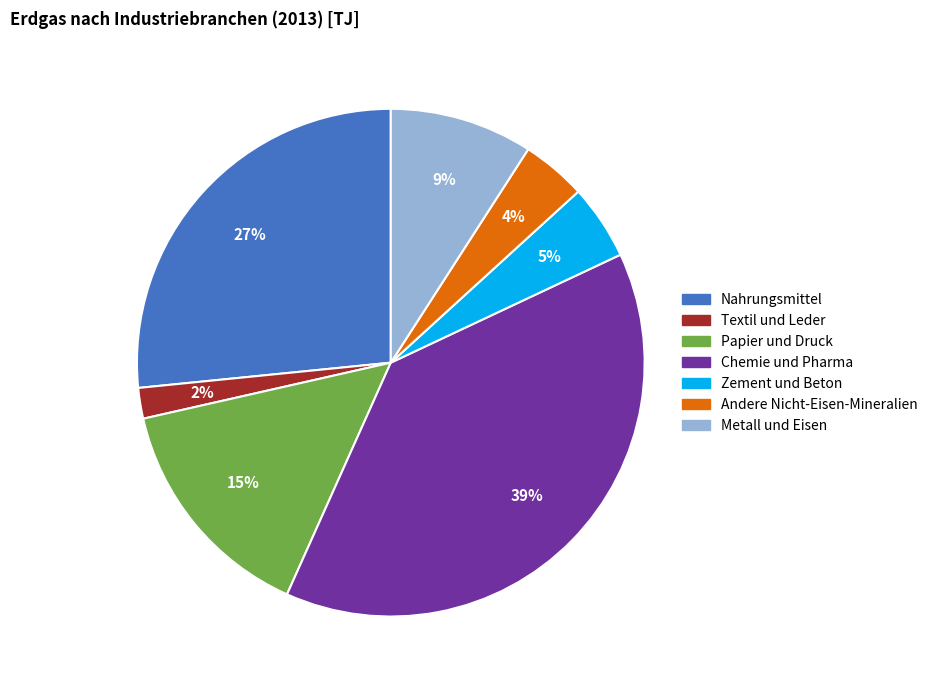

True or false: Andere Nicht-Eisen-Mineralien accounts for 4% of the total.

True